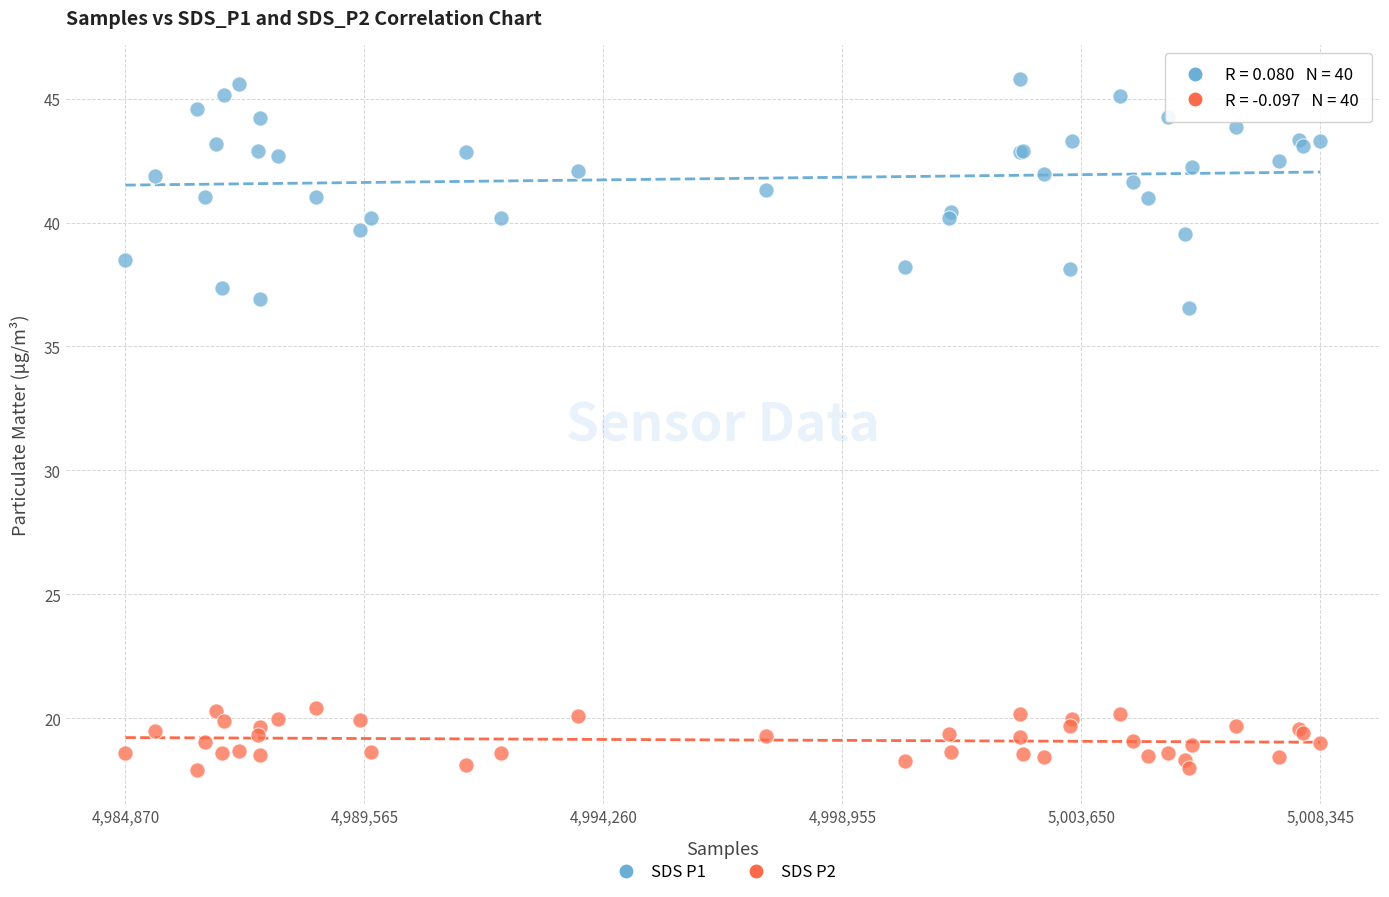

Which series contains the lowest Y value?

SDS P2